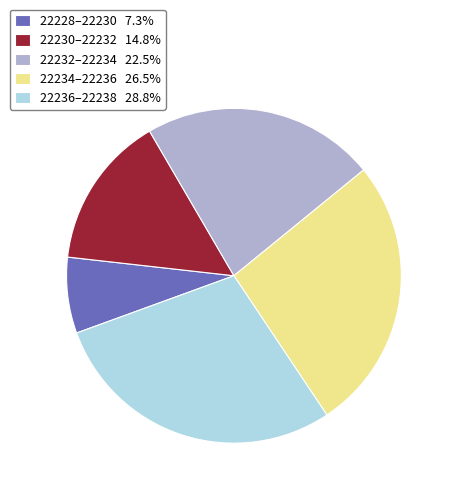

Combined, do 22232–22234 22.5% and 22228–22230 7.3% account for over 50%?

No